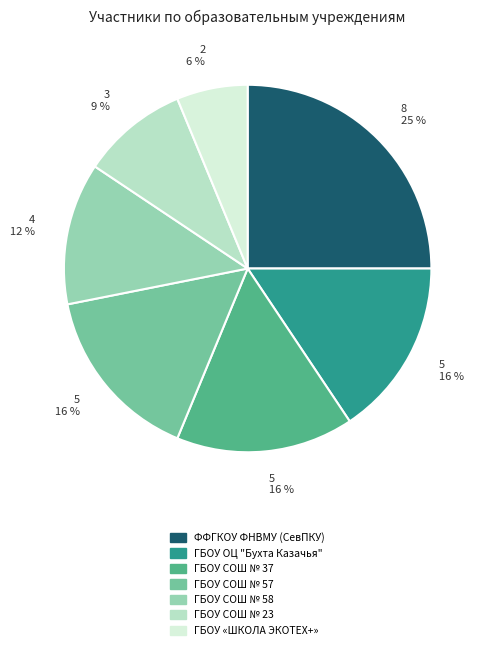

What percentage is the ГБОУ СОШ № 23 slice, to the nearest percent?

9%